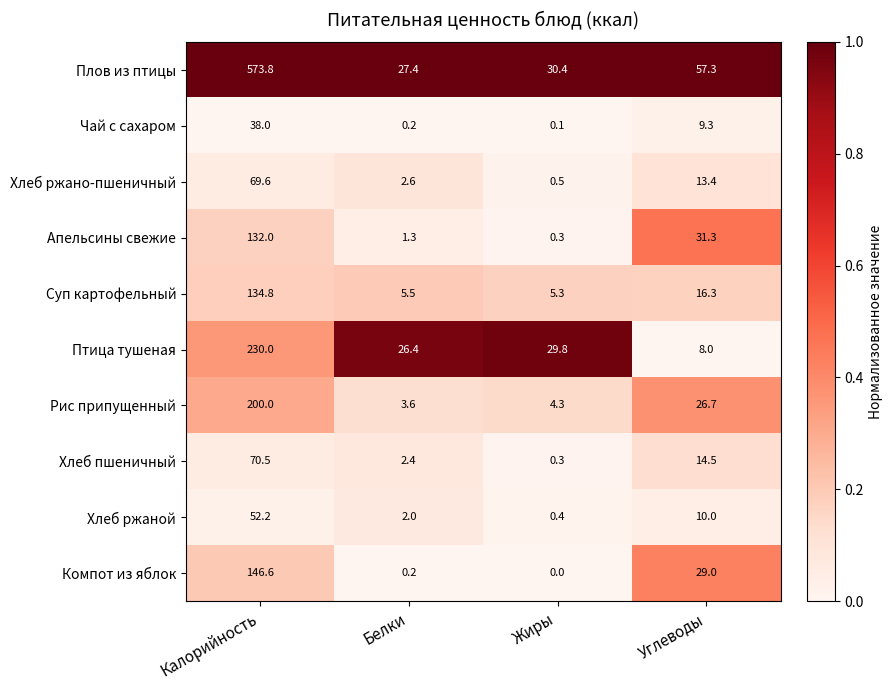

What is the sum of the Чай с сахаром values at Белки and Углеводы?

9.5